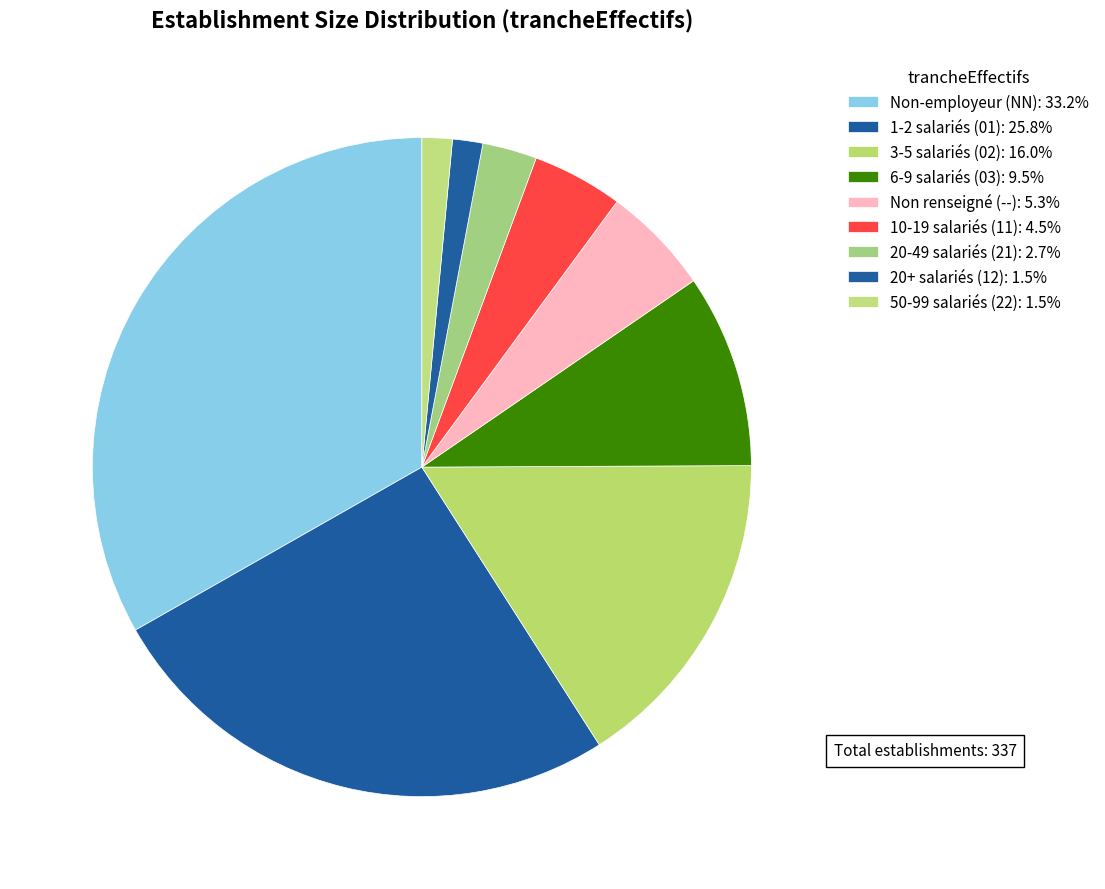

Count the number of slices in the pie.

9